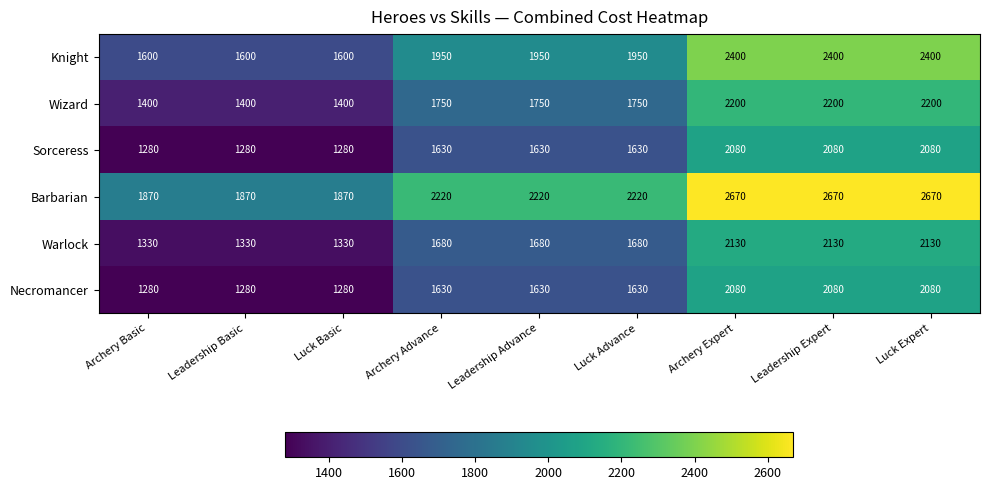

At how many categories does at least one series exceed 2660?

3